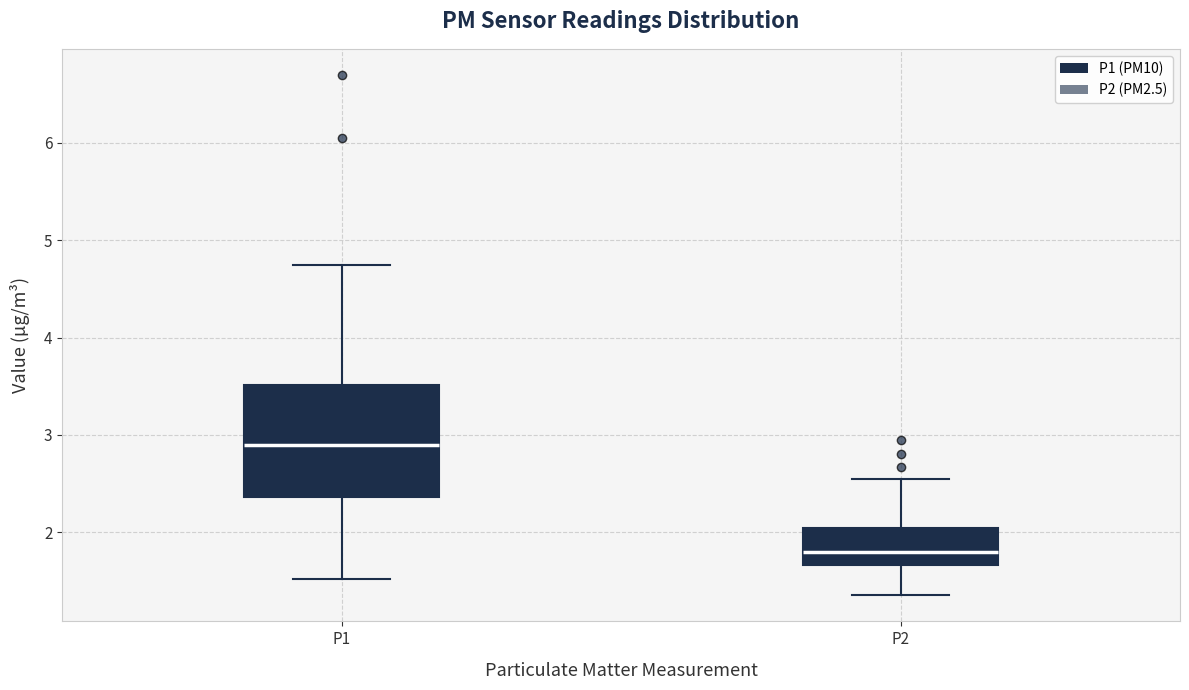

Which box has the highest median line?

P1